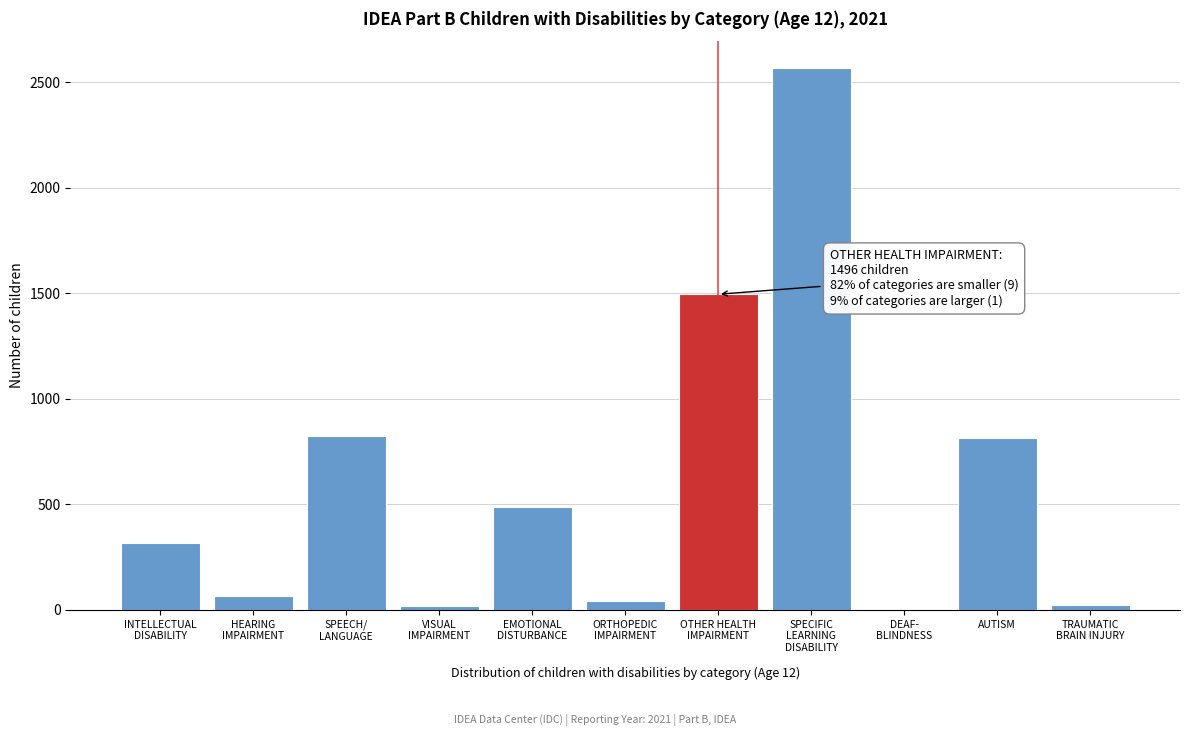

What is the greatest value displayed?

2567